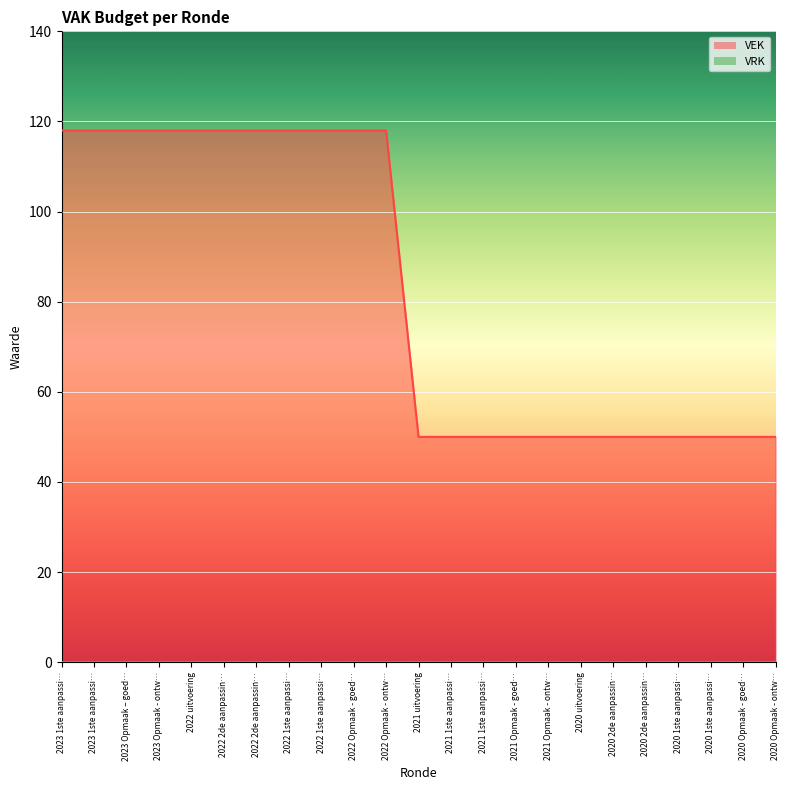

Count the values in the range 50 to 118.

23